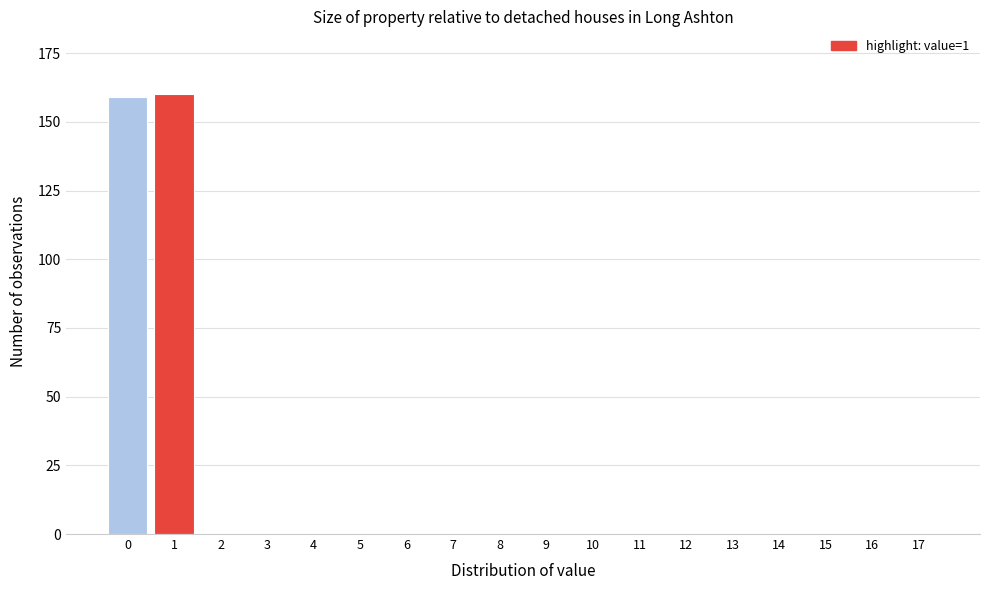

Reading left to right, what are all the values shown in this chart?

0=159	1=160	2=0	3=0	4=0	5=0	6=0	7=0	8=0	9=0	10=0	11=0	12=0	13=0	14=0	15=0	16=0	17=0